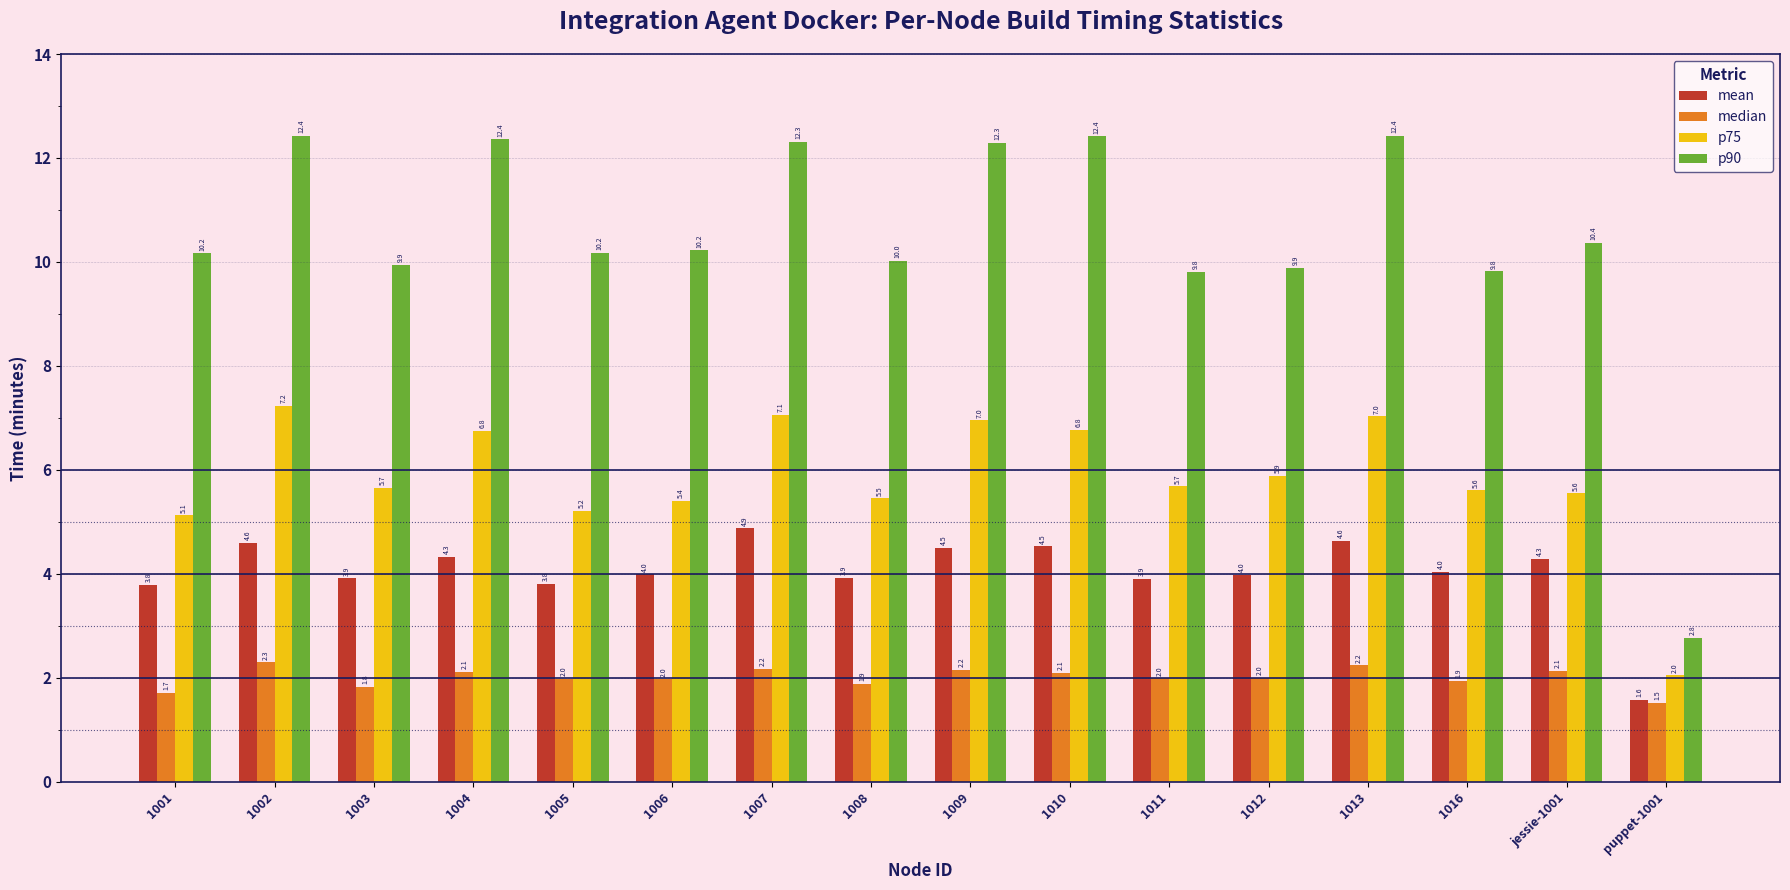

Which series has the largest range (max minus min)?

p90